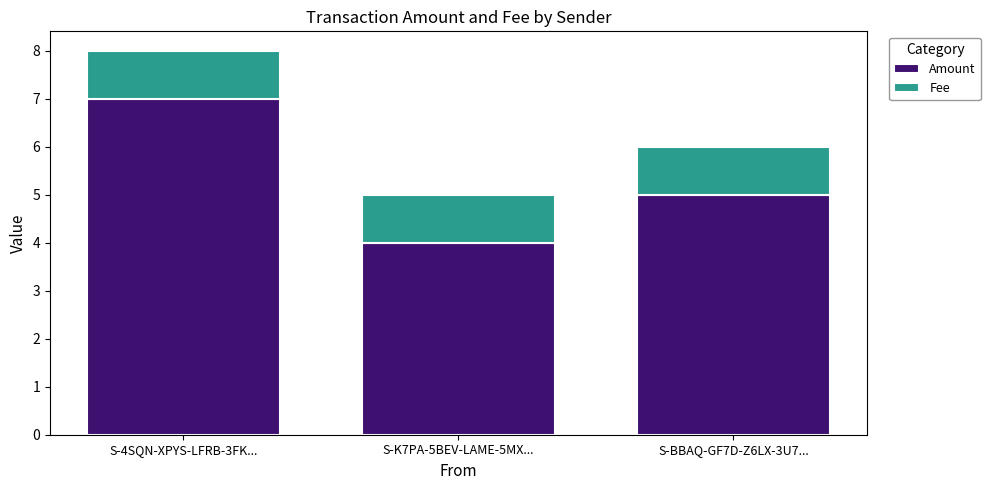

The Amount series shows 1 at S-K7PA-5BEV-LAME-5MX.... True or false?

False